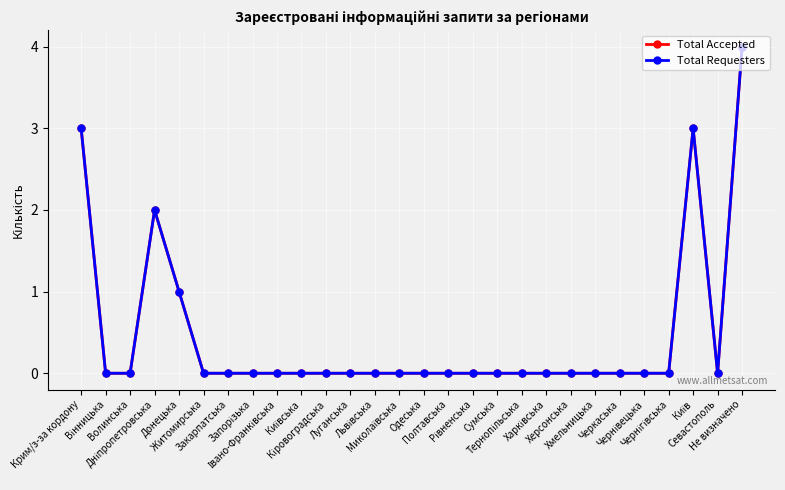

Reading left to right, list all the values displayed in this chart.

Total Accepted: 3	0	0	2	1	0	0	0	0	0	0	0	0	0	0	0	0	0	0	0	0	0	0	0	0	3	0	4
Total Requesters: 3	0	0	2	1	0	0	0	0	0	0	0	0	0	0	0	0	0	0	0	0	0	0	0	0	3	0	4